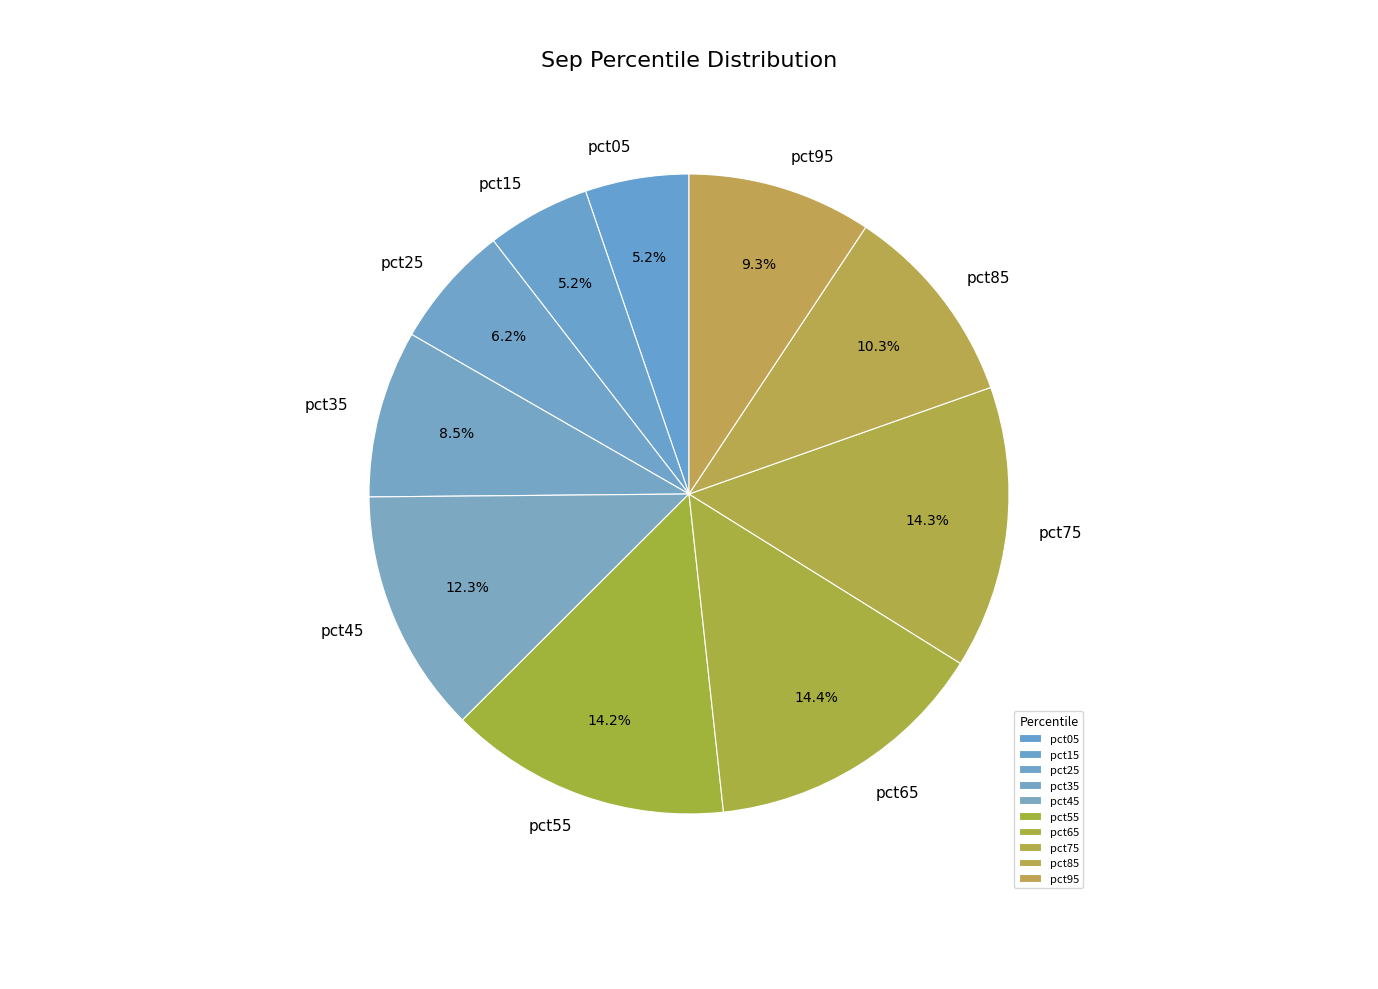

What portion of the pie excludes pct45?

87.7%